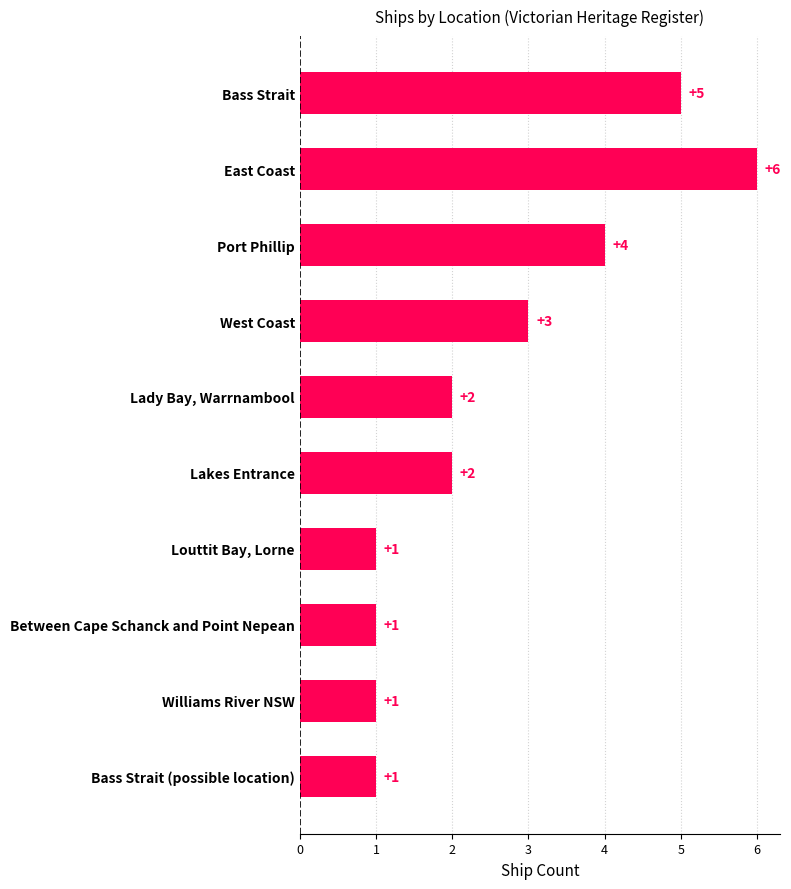

What is the difference between the second highest and minimum values?

4